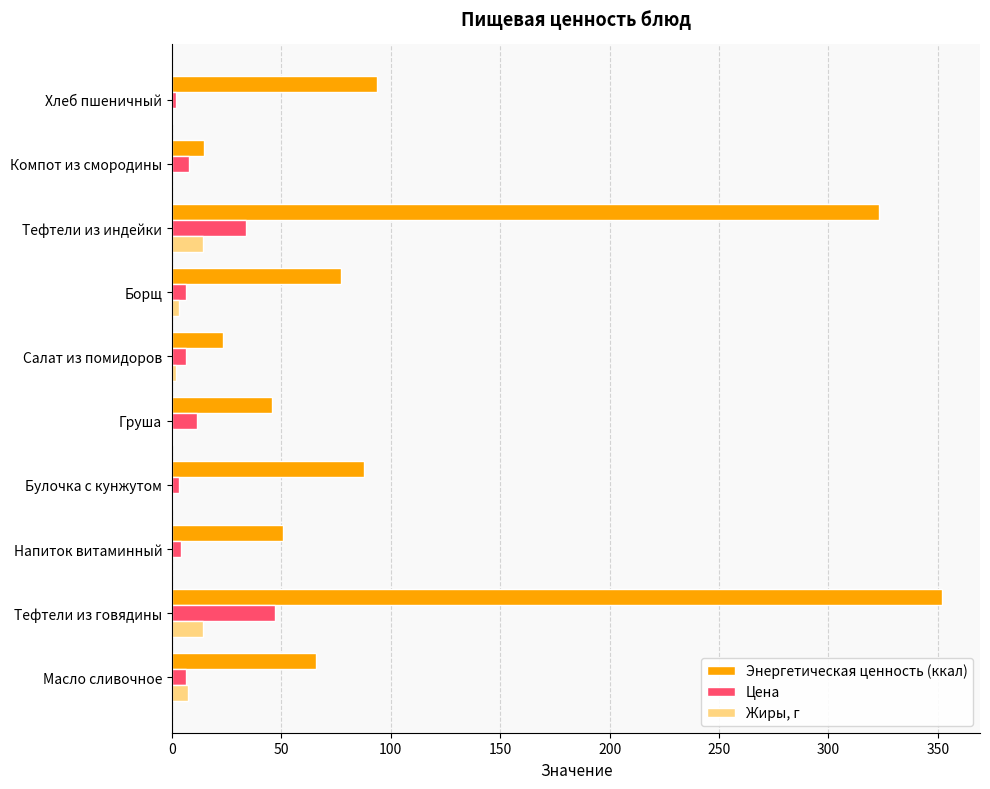

Count the number of data series in this chart.

3